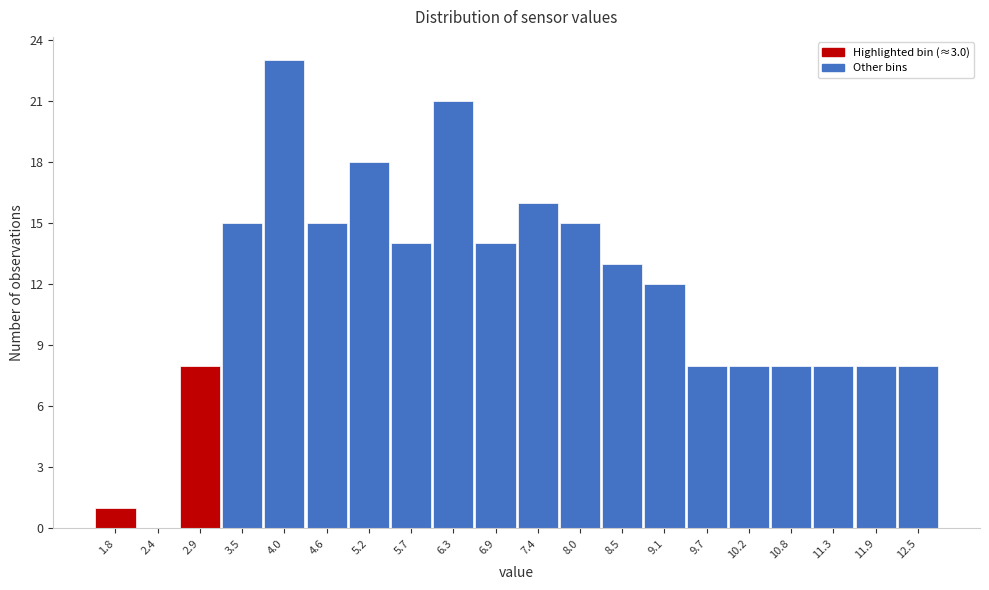

Reading left to right, list all the values displayed in this chart.

1.8=1	2.4=0	2.9=8	3.5=15	4.0=23	4.6=15	5.2=18	5.7=14	6.3=21	6.9=14	7.4=16	8.0=15	8.5=13	9.1=12	9.7=8	10.2=8	10.8=8	11.3=8	11.9=8	12.5=8